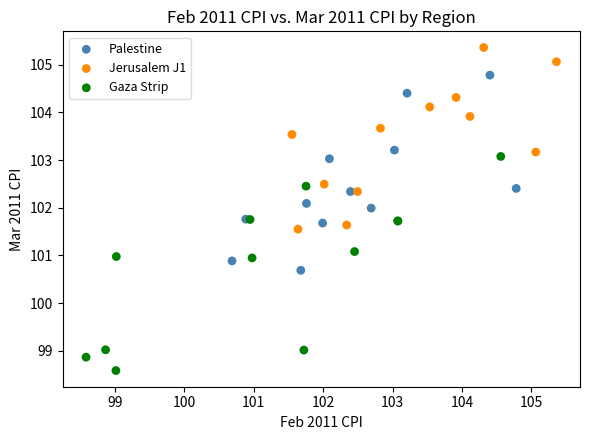

Which series reaches the minimum Y coordinate?

Gaza Strip